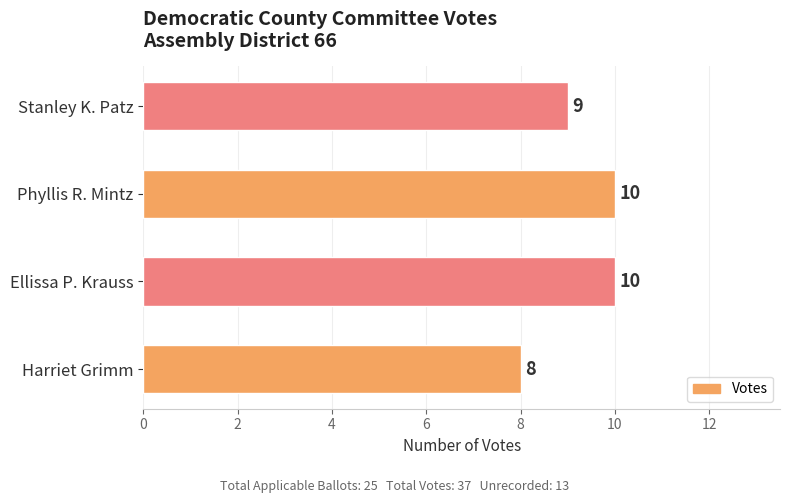

What is the sum of all values?

37